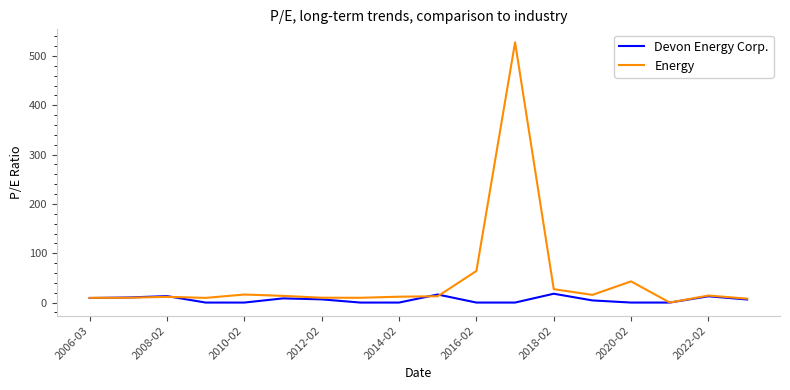

At how many categories does at least one series exceed 349?

1